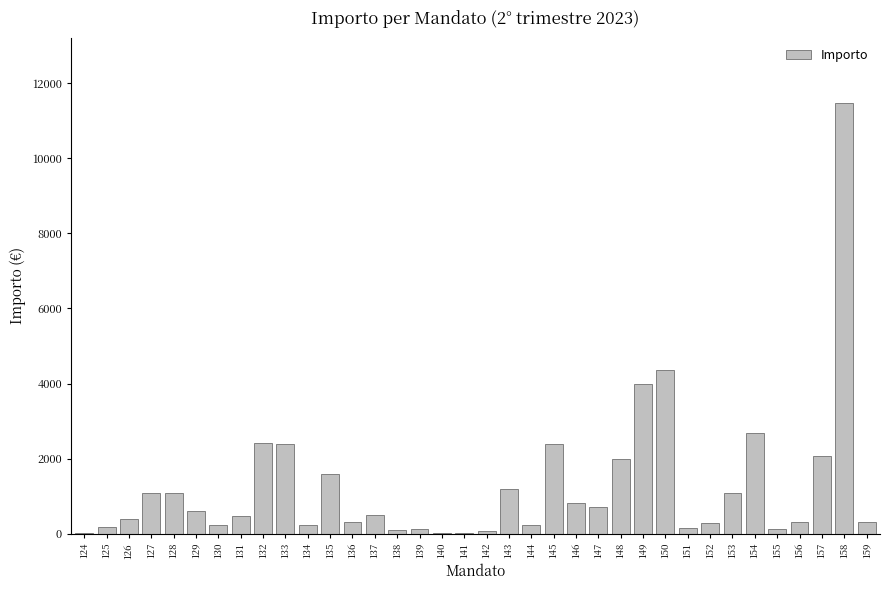

Is it true that the value at 149 is 6193.0?

False